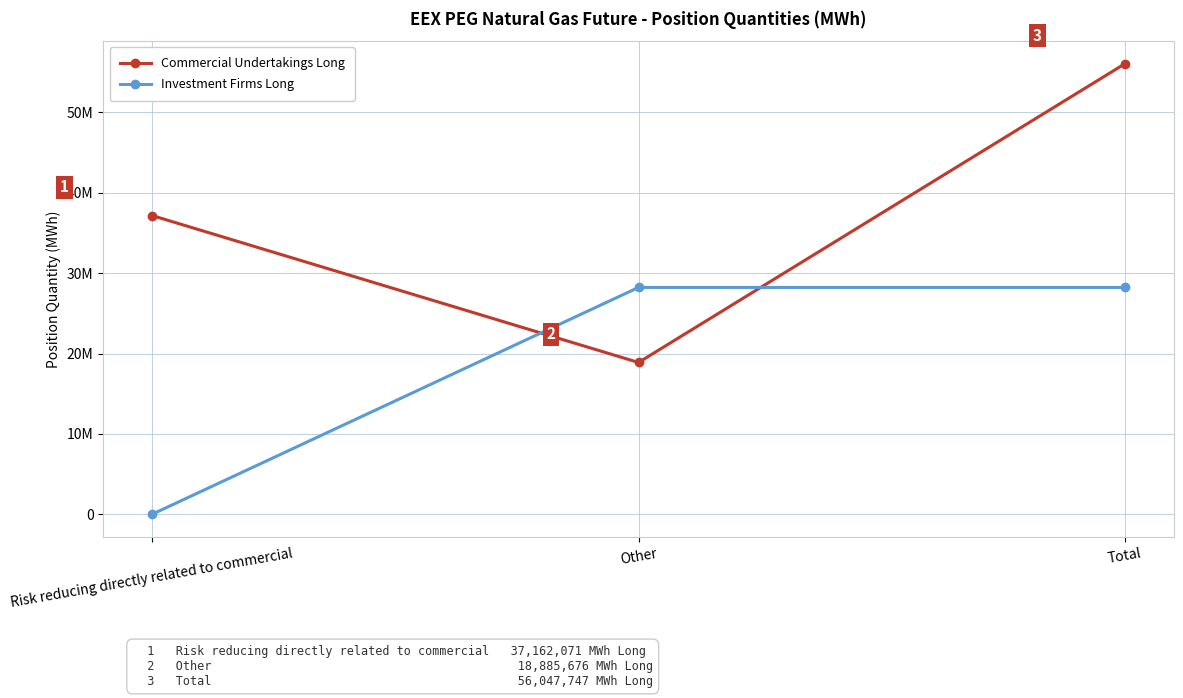

Is this an area chart (filled region under the line)?

No